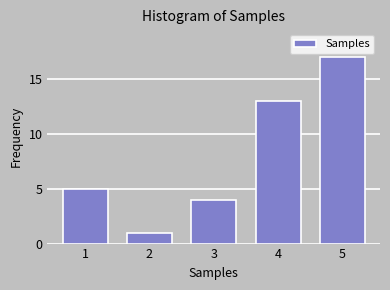

Reading left to right, list all the values displayed in this chart.

1=5	2=1	3=4	4=13	5=17